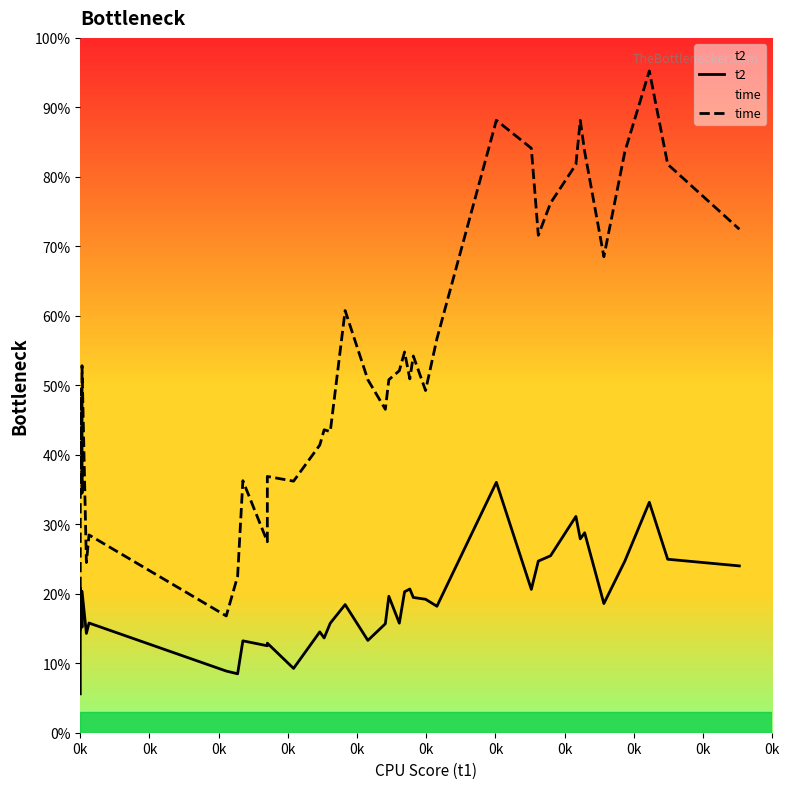

Rank the series by their maximum value, from highest to lowest.

time, t2